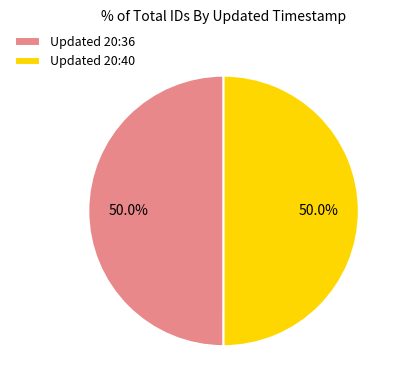

What is the ratio of the value at Updated 20:36 to the value at Updated 20:40?

1.0